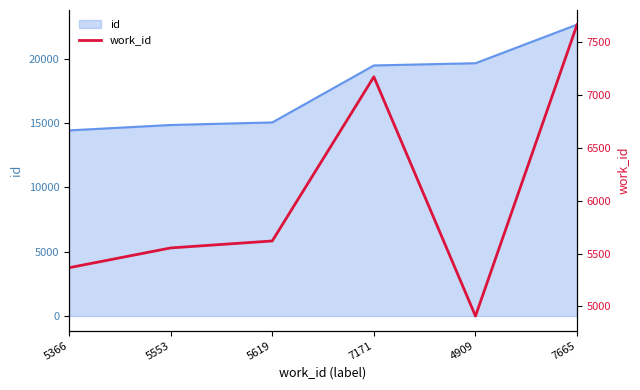

How many points are lower than both their immediate neighbors (excluding endpoints)?

1